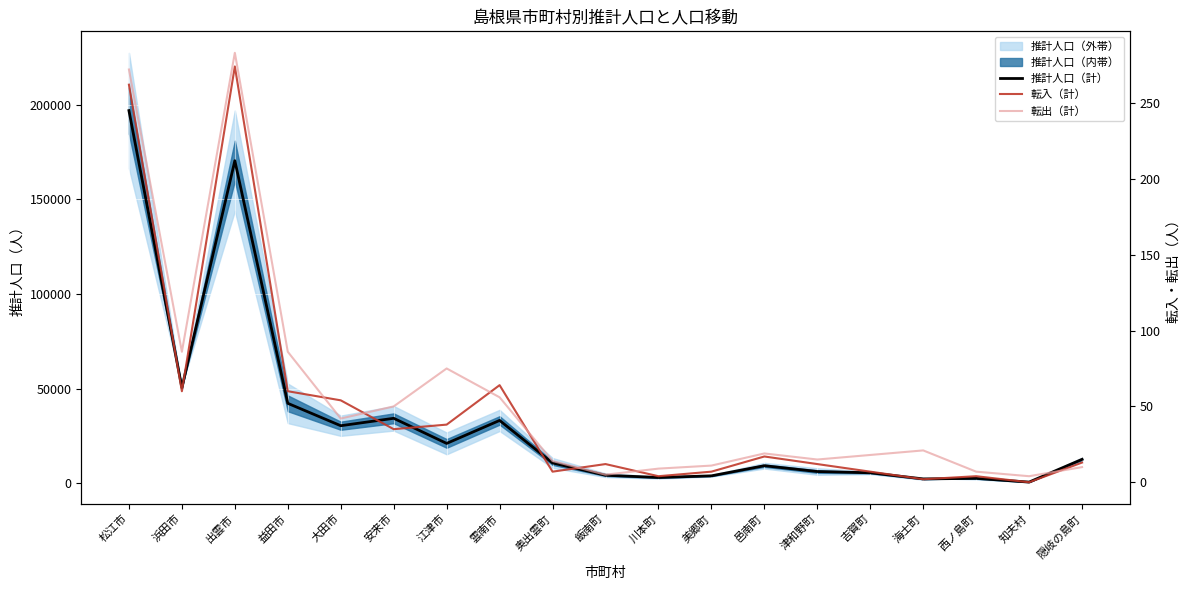

What is the total value across all series at 大田市?

30466